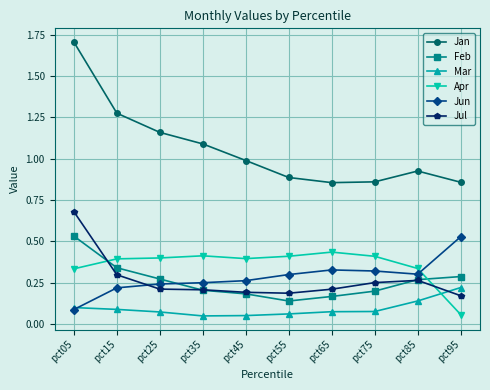

True or false: Feb has a value of 0.3 at pct75.

False